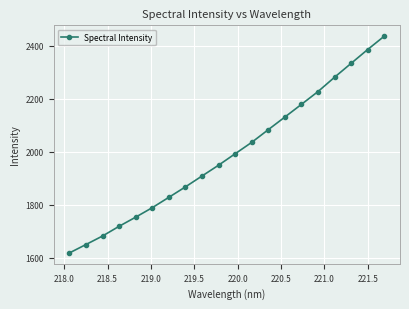

True or false: there are more than 2 points higher than both neighbors.

False